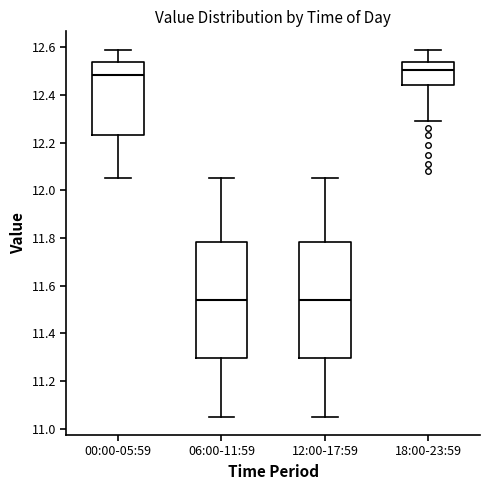

Reading left to right, transcribe this box plot: for each box, give where its median line is, the range the box spans, and where its two whiskers end, as read against the y-axis. The values are not printed on the chart, so give them approximately, as read against the axis.

00:00-05:59: median 12.48, box 12.24 to 12.54, whiskers 12.06 to 12.60
06:00-11:59: median 11.54, box 11.30 to 11.78, whiskers 11.06 to 12.06
12:00-17:59: median 11.54, box 11.30 to 11.78, whiskers 11.06 to 12.06
18:00-23:59: median 12.50, box 12.44 to 12.54, whiskers 12.30 to 12.60